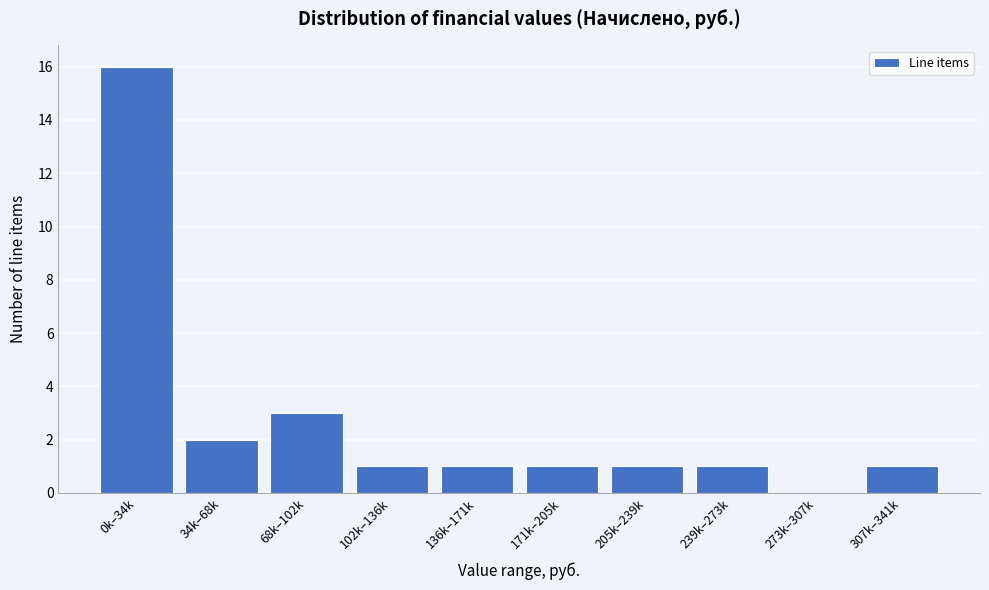

Reading right to left, list all the values displayed in this chart.

307k–341k=1	273k–307k=0	239k–273k=1	205k–239k=1	171k–205k=1	136k–171k=1	102k–136k=1	68k–102k=3	34k–68k=2	0k–34k=16